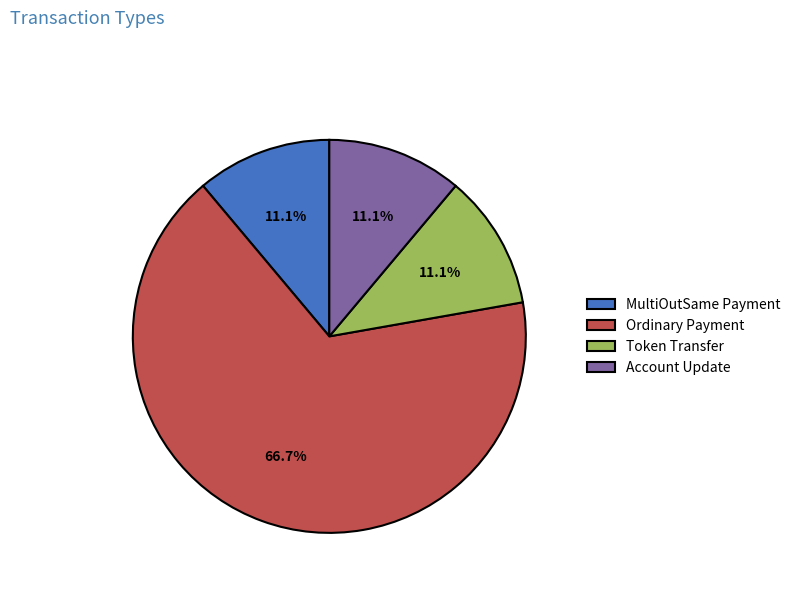

To the nearest percent, what portion does Token Transfer represent?

11%